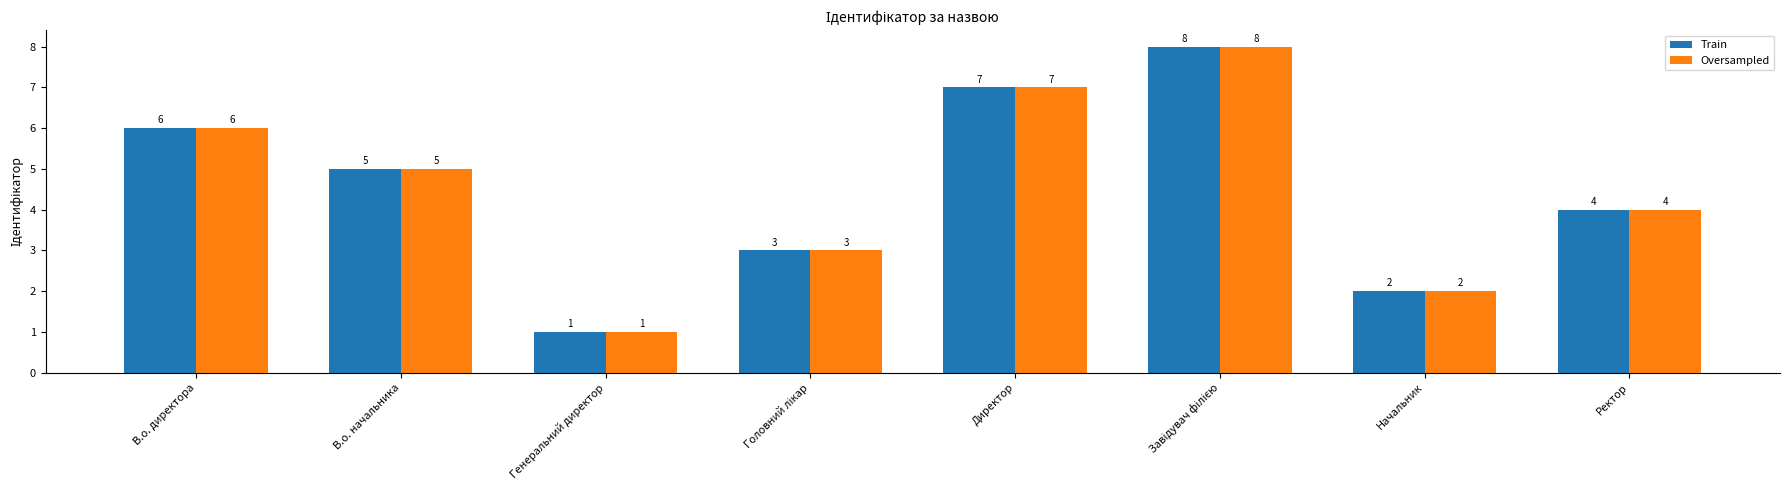

At which label does Train reach its minimum?

Генеральний директор